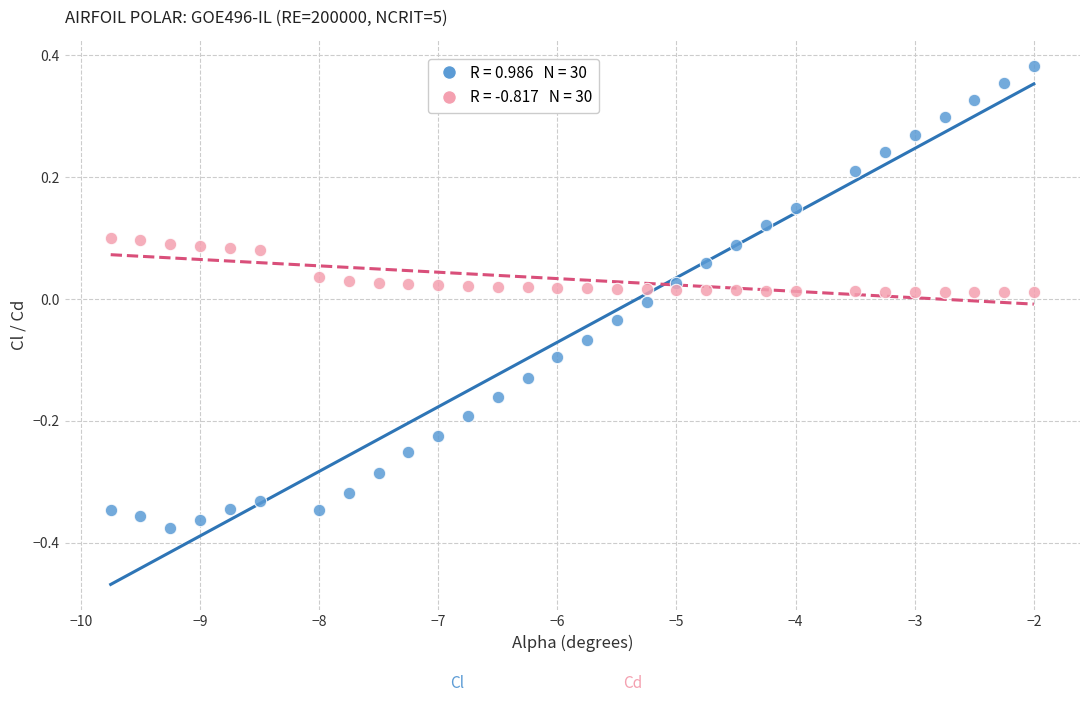

Across all data points, what is the range of Y values (max minus min)?

0.8